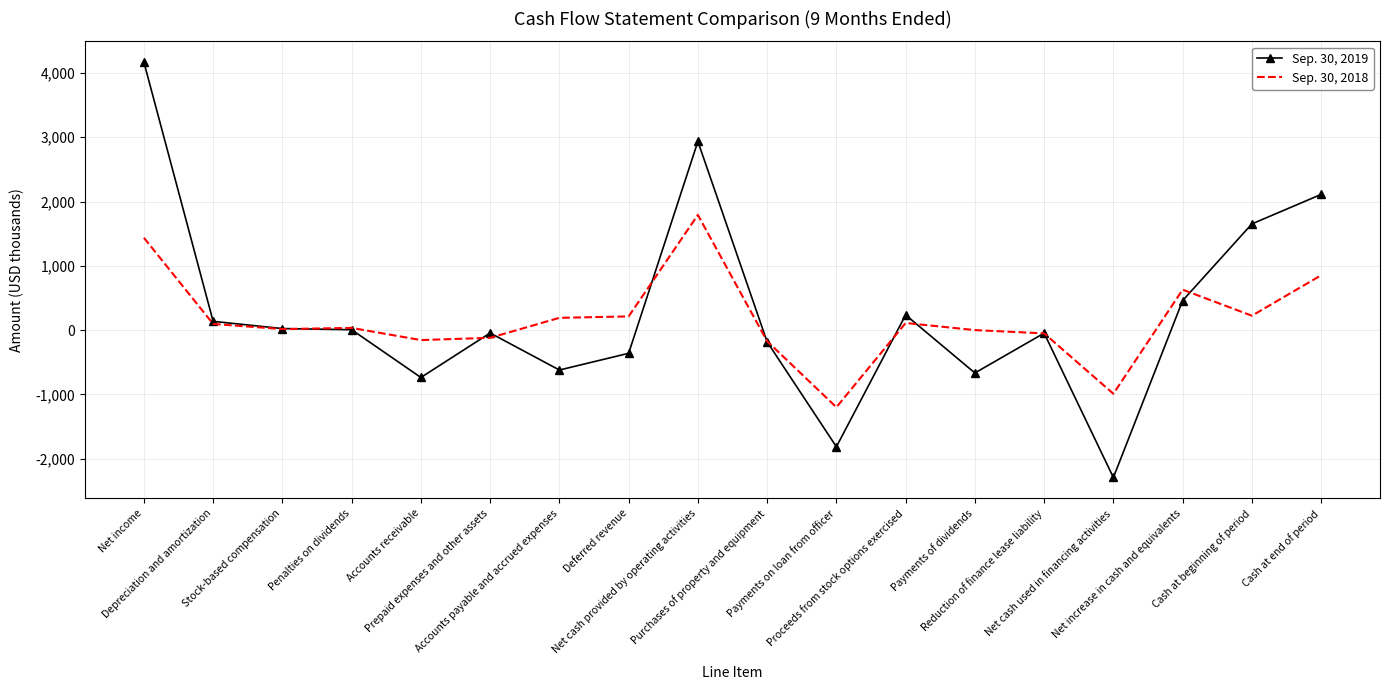

Rank the series by their average value, from highest to lowest.

Sep. 30, 2019, Sep. 30, 2018